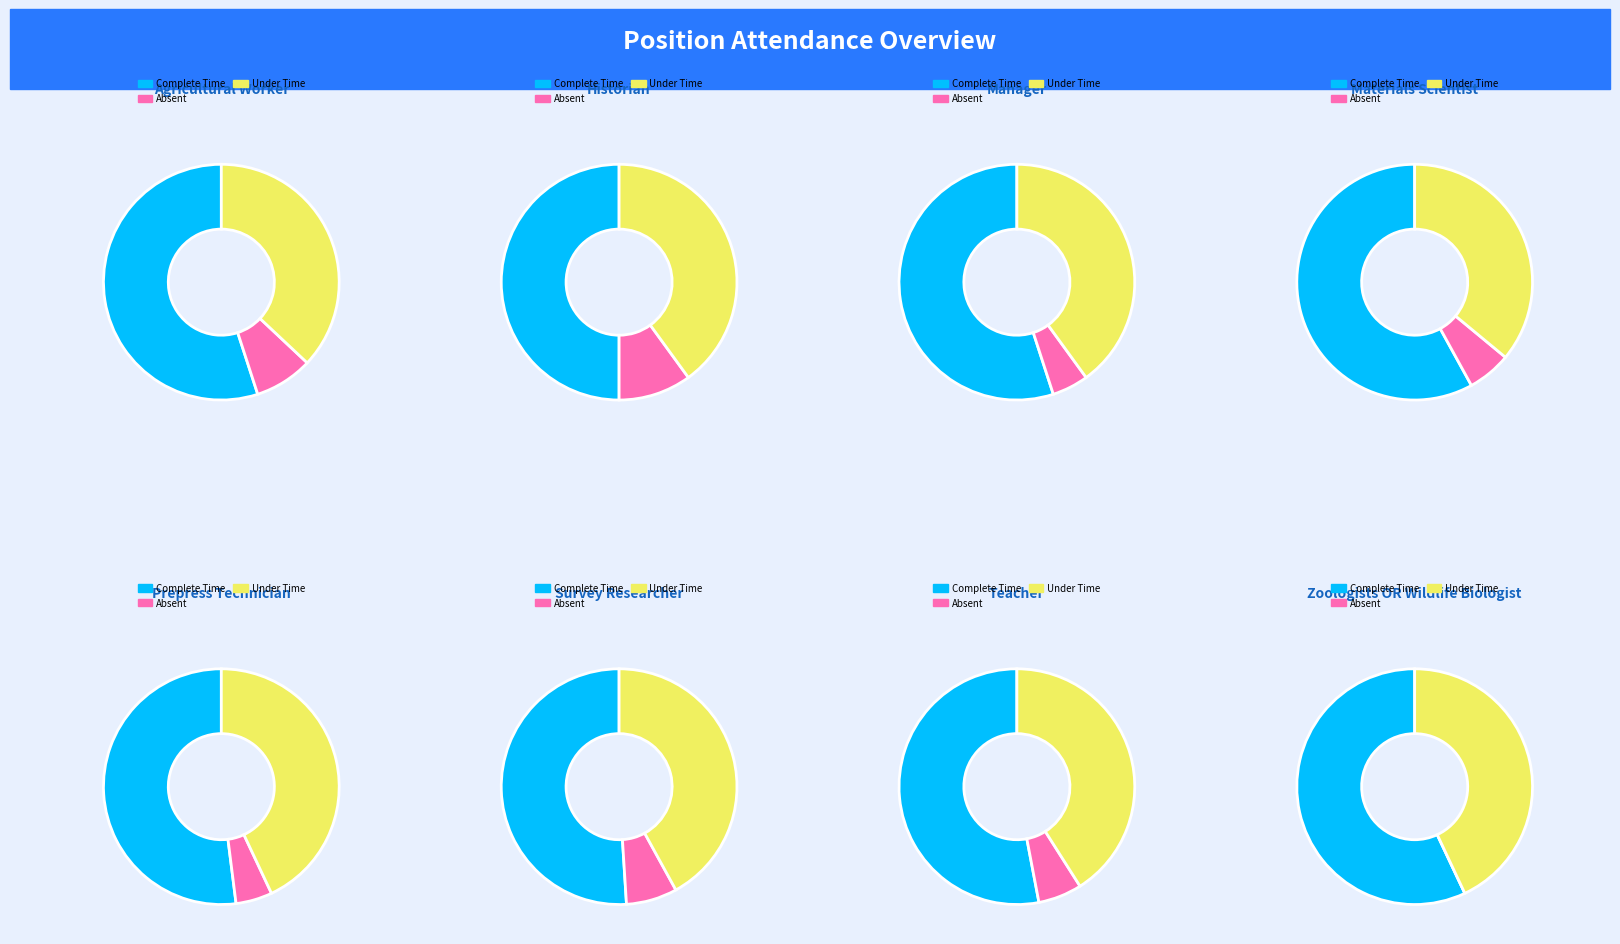

True or false: 81 accounts for 13% of the total.

True